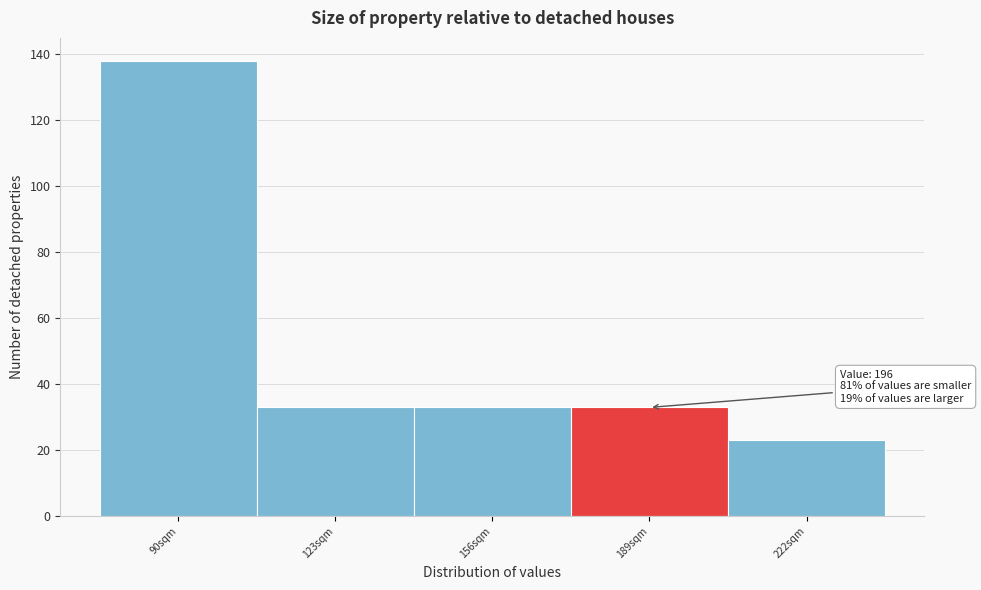

Reading left to right, what are all the values shown in this chart?

90sqm=138	123sqm=33	156sqm=33	189sqm=33	222sqm=23